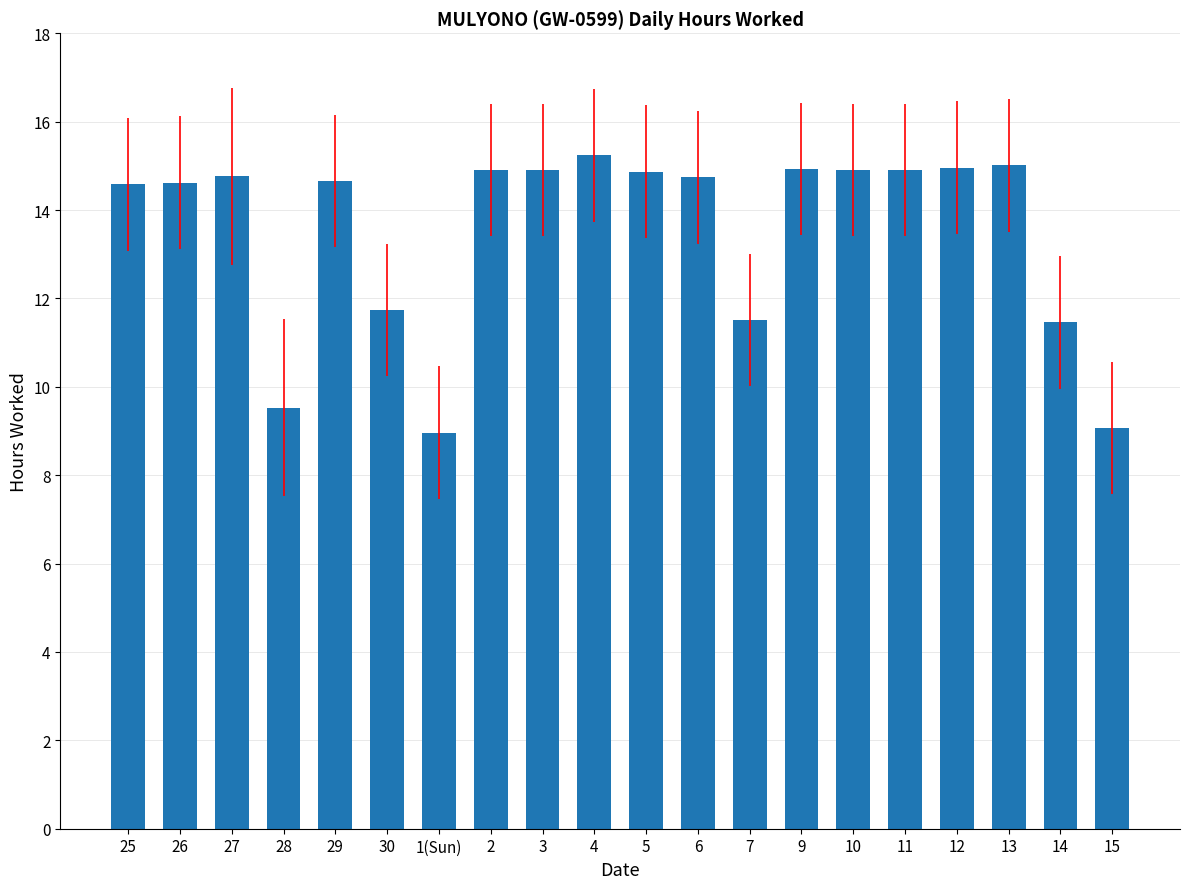

Does the chart contain stacked bars?

No